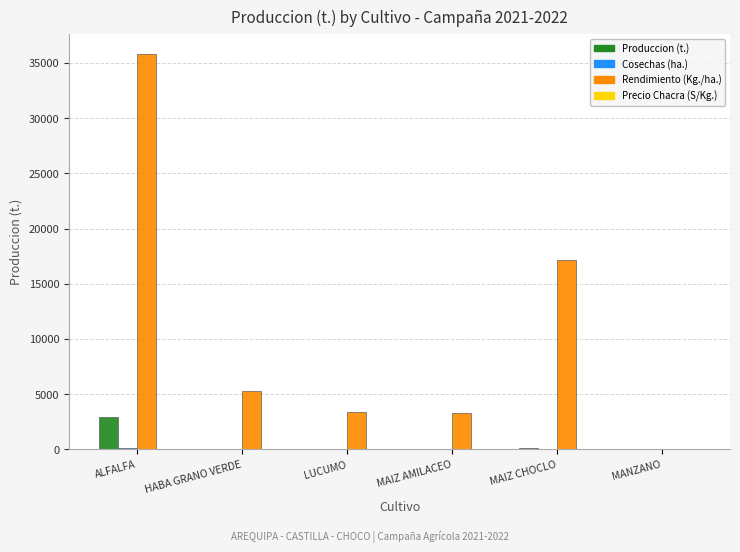

Are the bars horizontal?

No